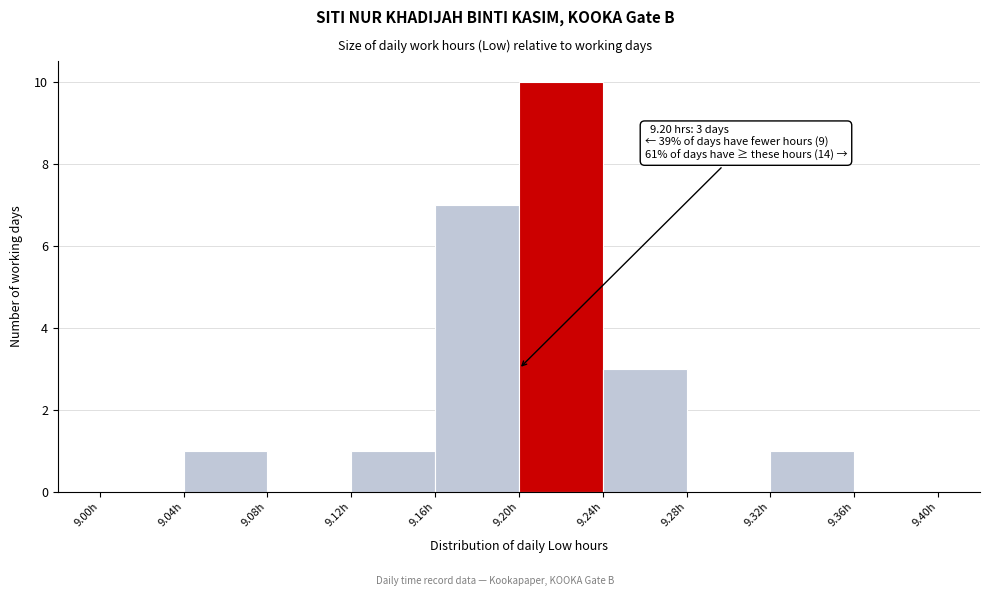

Over which range of the x-axis is the bar tallest?

9.20 to 9.24